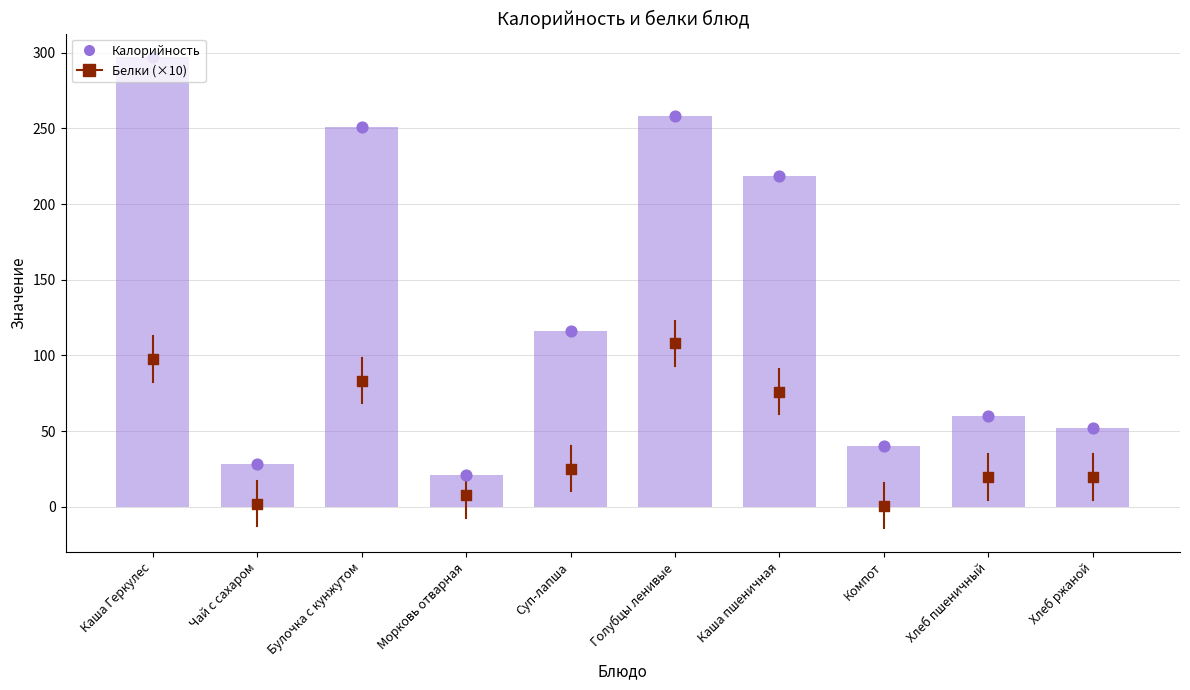

At how many categories does at least one series exceed 30?

8